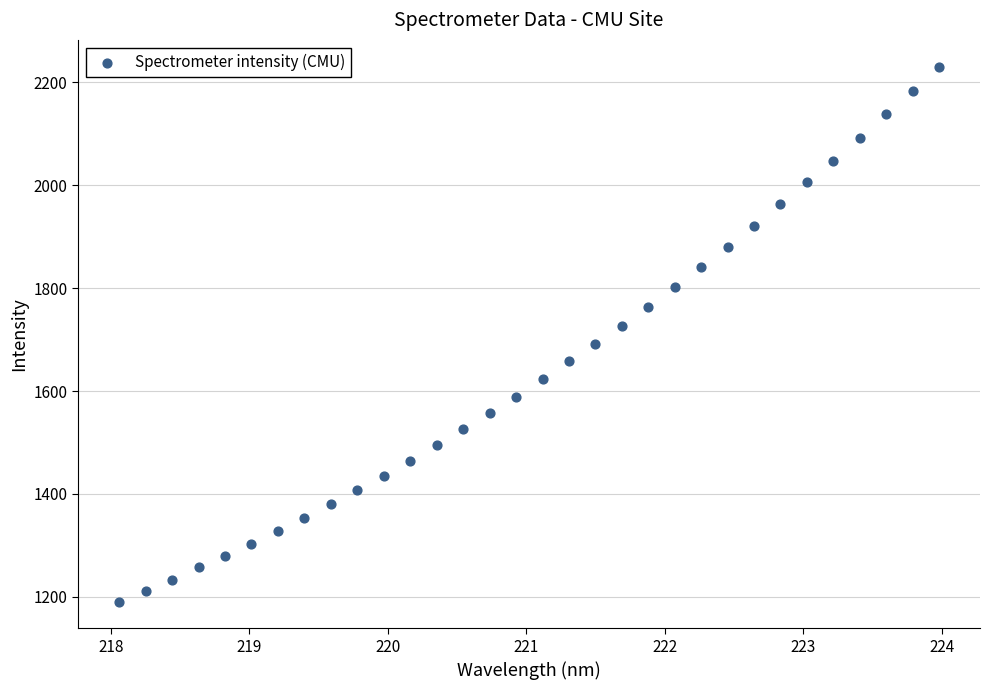

What is the range of X values (max minus min)?

5.9